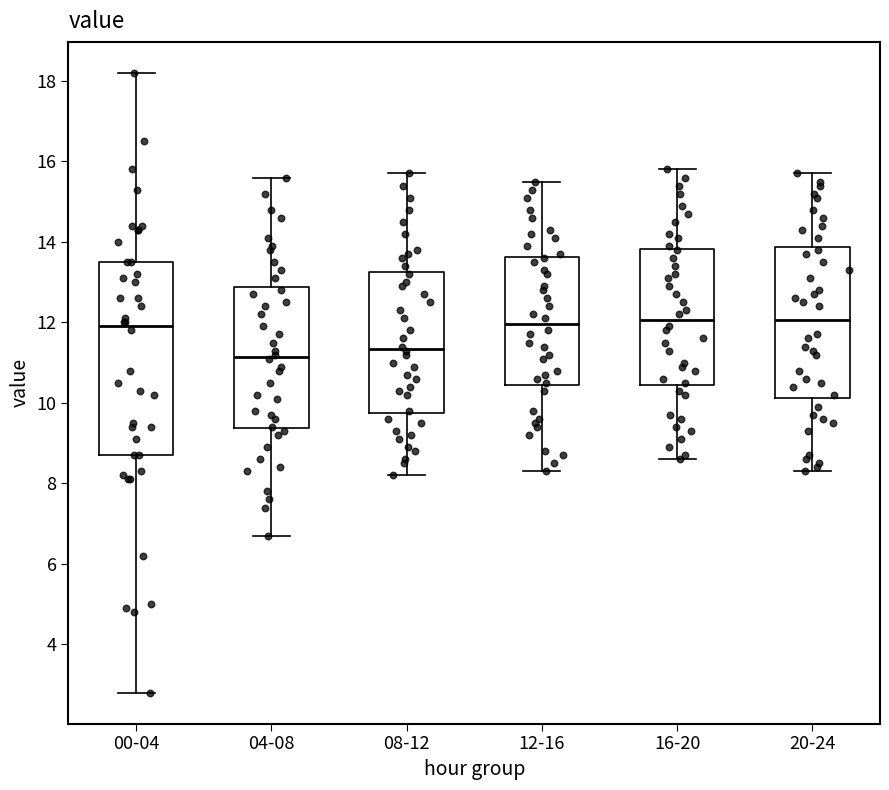

Where does the median line of the box for 12-16 sit on the y-axis? The values are not printed on the chart, so give them approximately, as read against the axis.

12.0